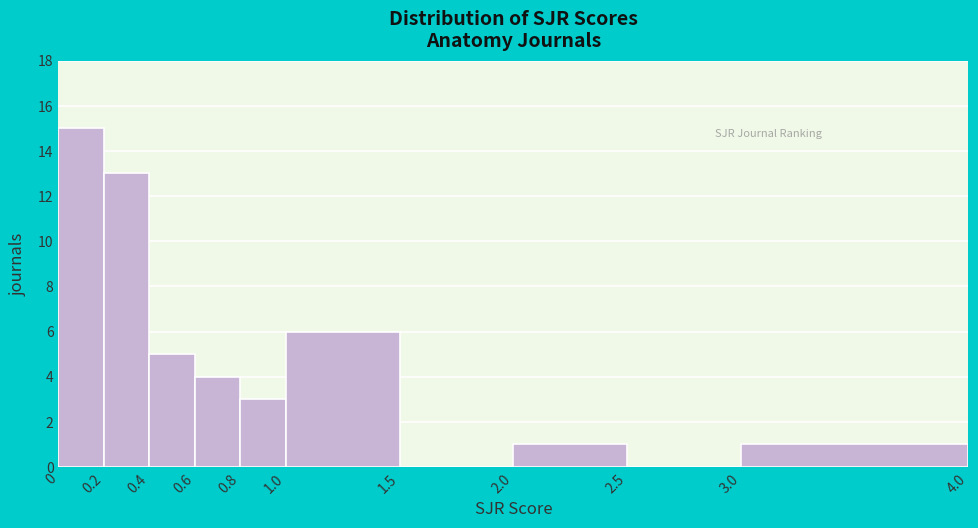

Over which range of the x-axis is the bar tallest?

0 to 0.2